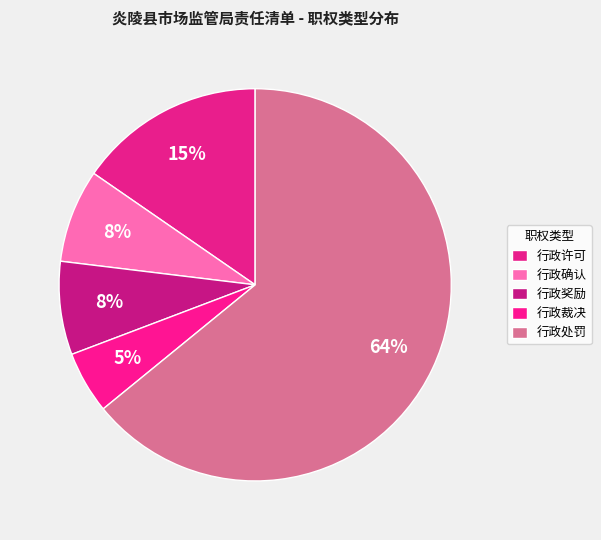

What percentage is the 行政许可 slice, to the nearest percent?

15%